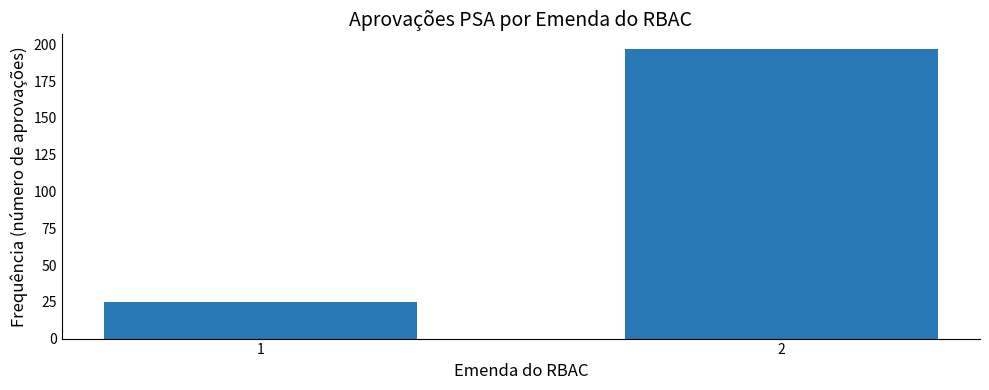

Reading right to left, extract all data points from this chart.

2=197	1=25